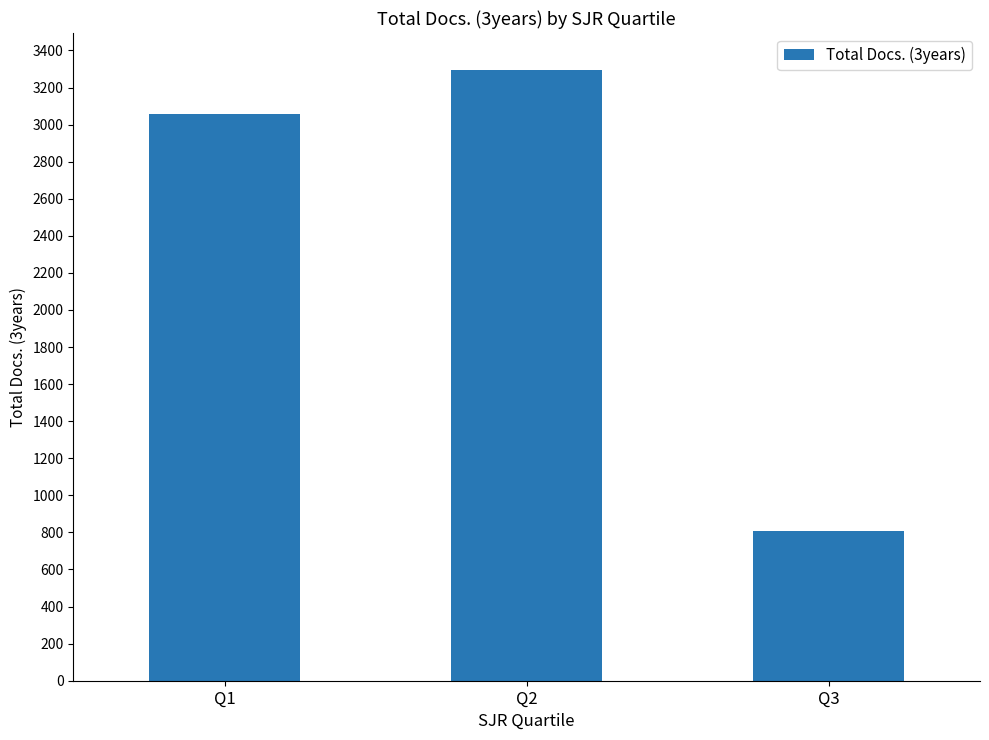

Does the chart contain any negative values?

No